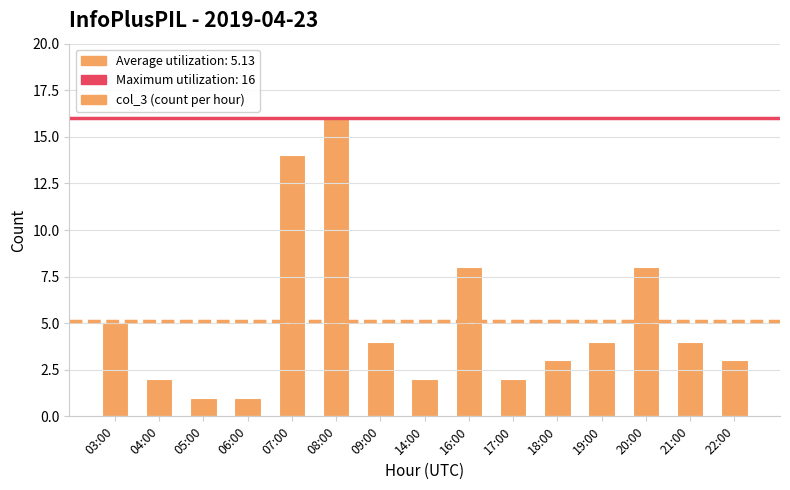

What is the change in value from 06:00 to 20:00?

+7